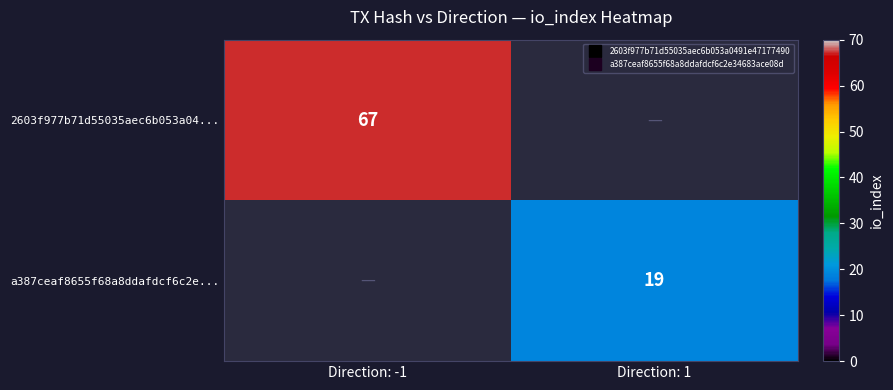

Read the 2603f977b71d55035aec6b053a04... value at Direction: -1.

67.0